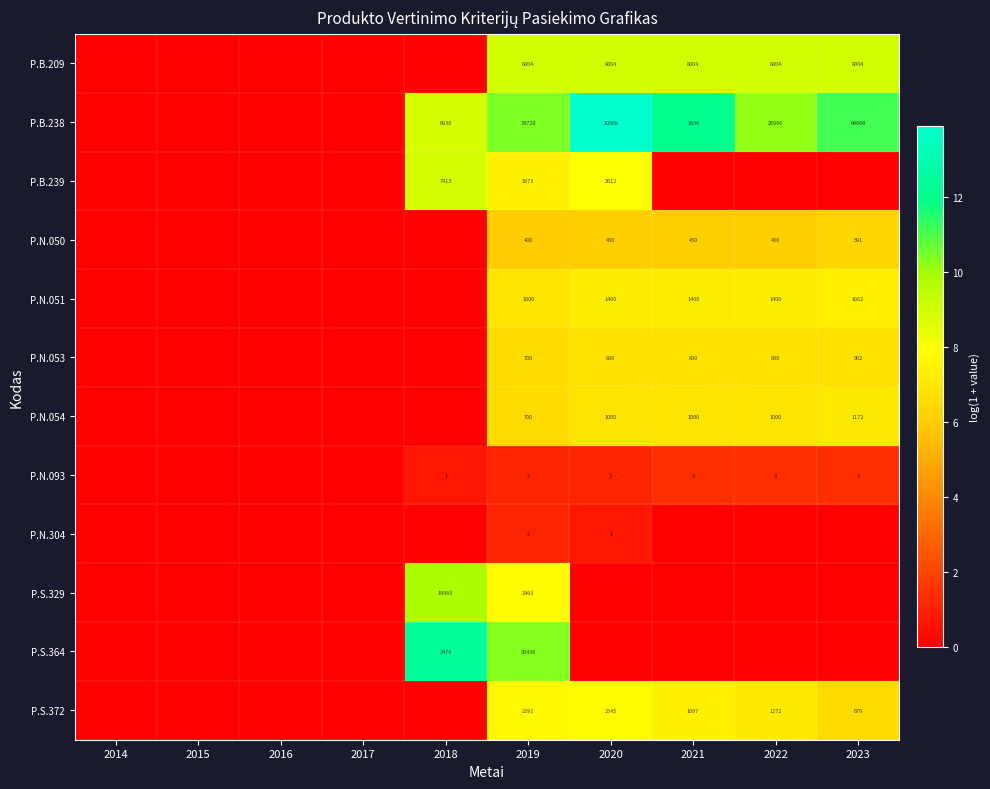

The value of P.B.238 at 2022 is 10.2. True or false?

True